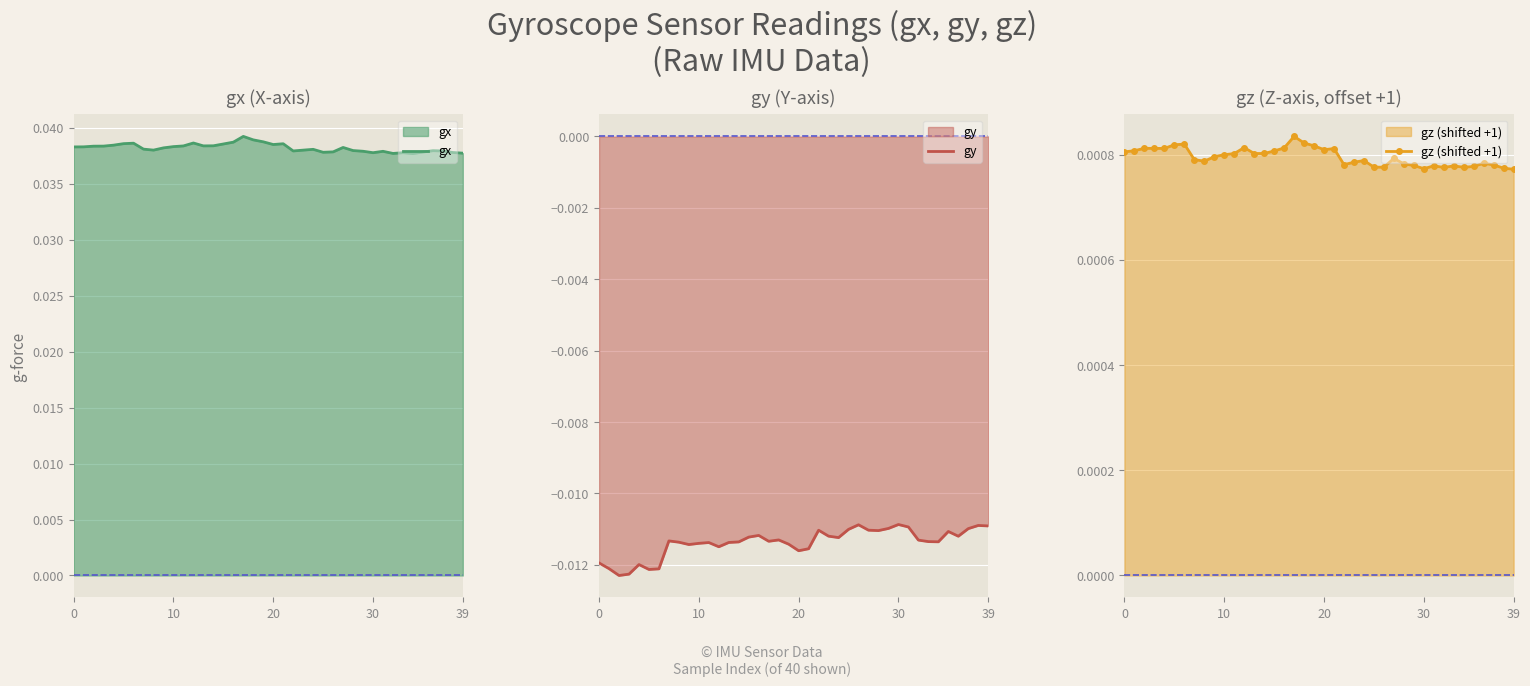

Where is gz (shifted +1) nearest to the value 0?

39